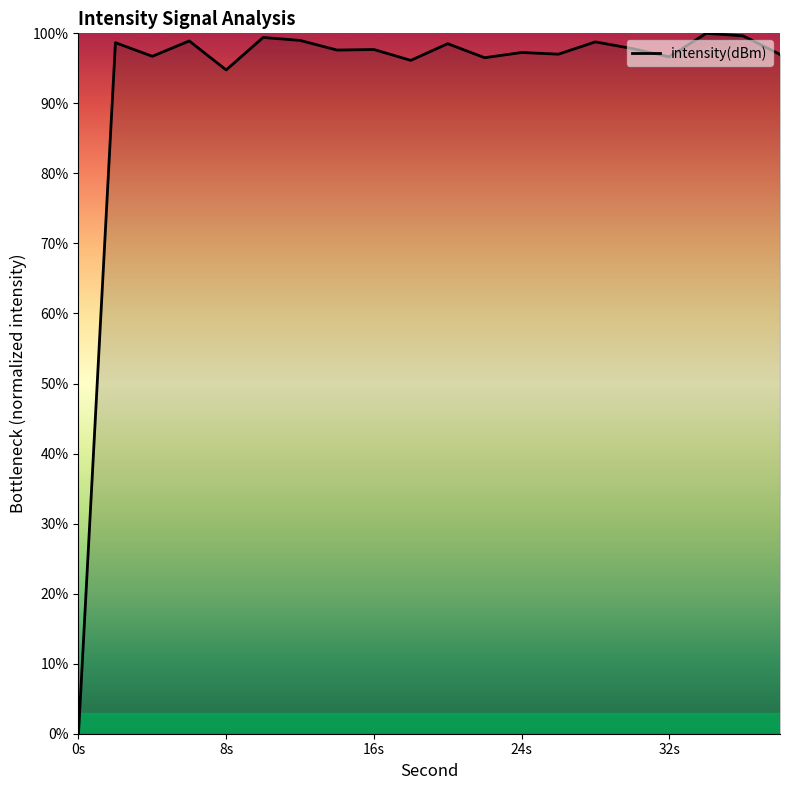

What is the difference between the maximum and minimum values?

100.0